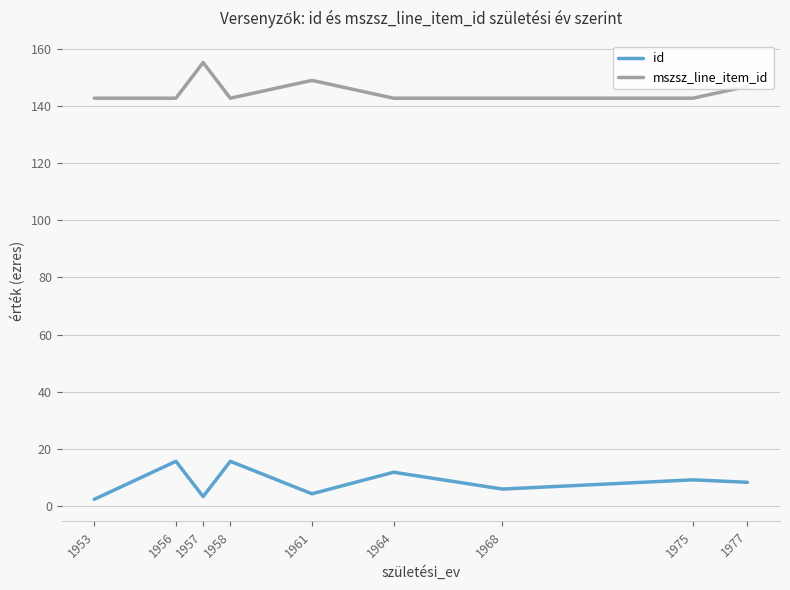

What value does the id series have at 1977?

8.3